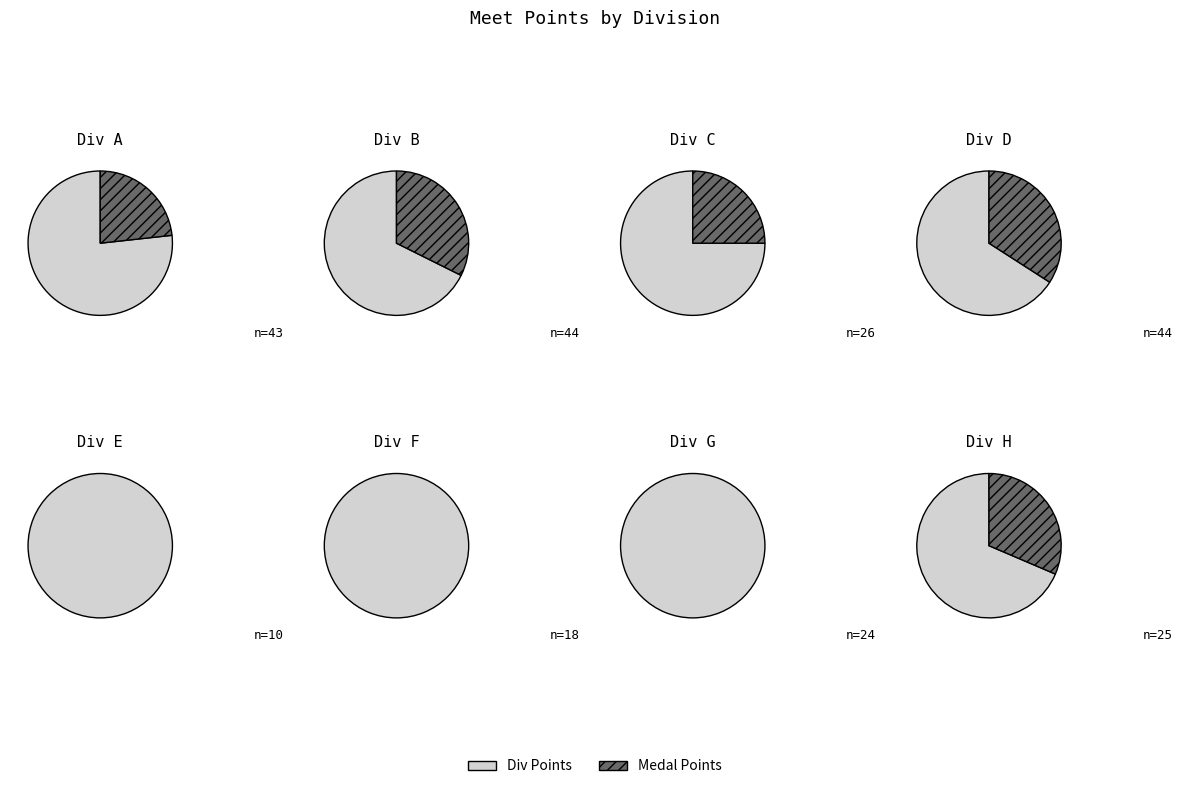

Is H the majority of the pie?

No